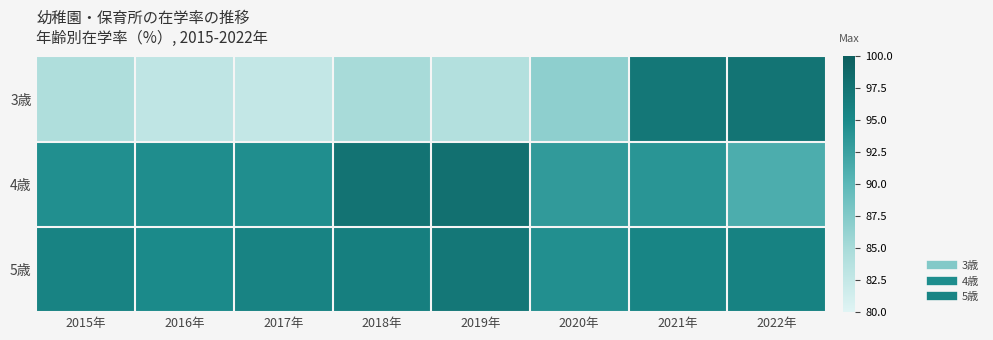

Reading right to left, list all the values displayed in this chart.

3歳: 2022年=97.5	2021年=97.1	2020年=86.7	2019年=84.0	2018年=85.0	2017年=82.7	2016年=83.0	2015年=84.3
4歳: 2022年=91.2	2021年=93.8	2020年=93.2	2019年=98.0	2018年=97.5	2017年=94.5	2016年=94.6	2015年=94.4
5歳: 2022年=95.8	2021年=95.5	2020年=94.3	2019年=97.1	2018年=96.2	2017年=95.8	2016年=94.9	2015年=95.7